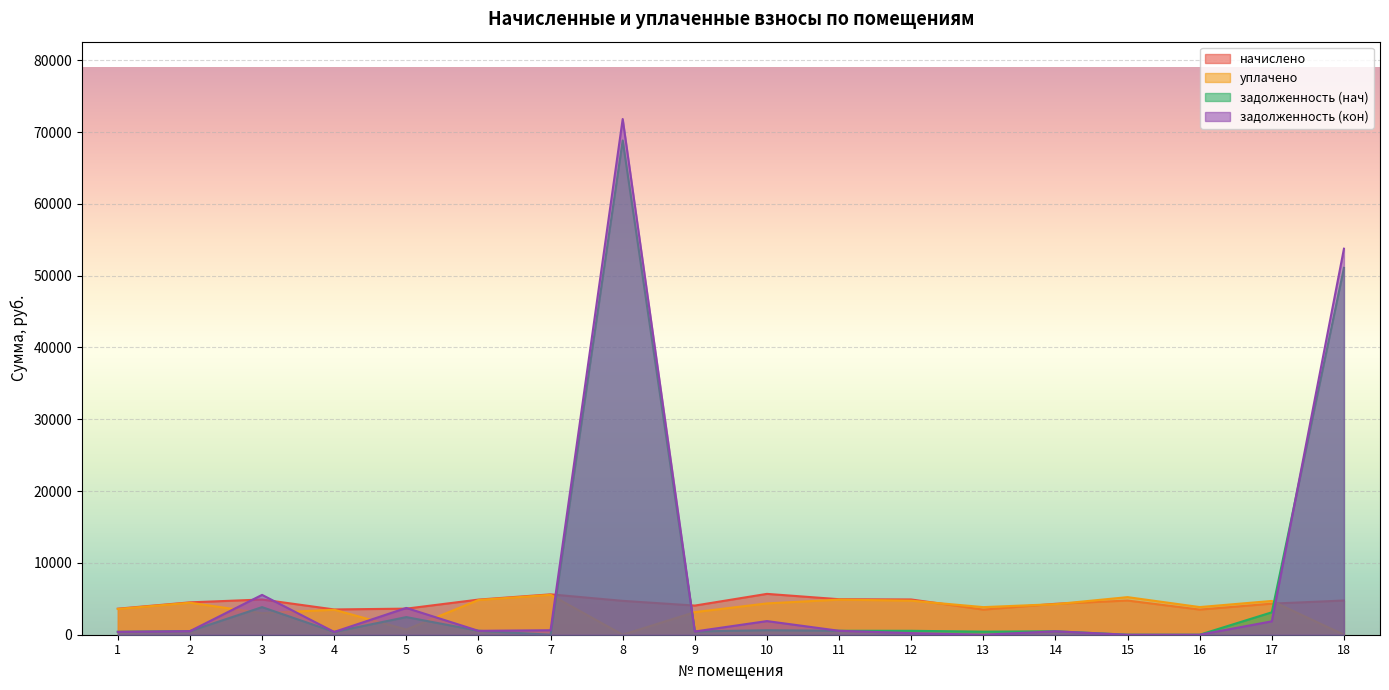

The value of уплачено at 13 is 5503.6. True or false?

False